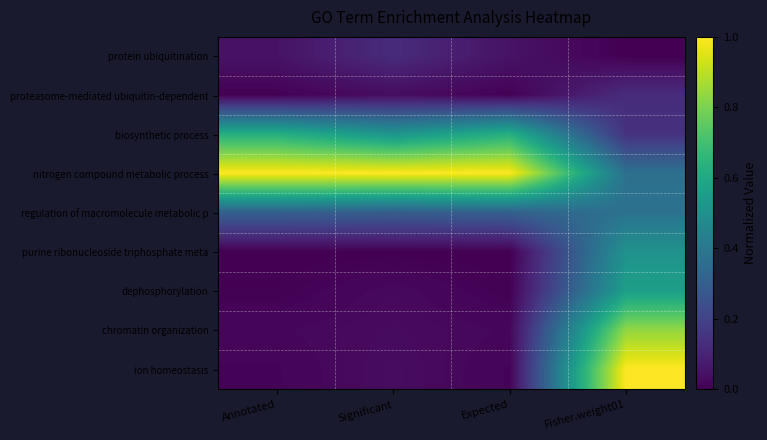

Rank the series at Annotated from highest to lowest value.

nitrogen compound metabolic process, biosynthetic process, regulation of macromolecule metabolic p, protein ubiquitination, chromatin organization, ion homeostasis, proteasome-mediated ubiquitin-dependent, dephosphorylation, purine ribonucleoside triphosphate meta